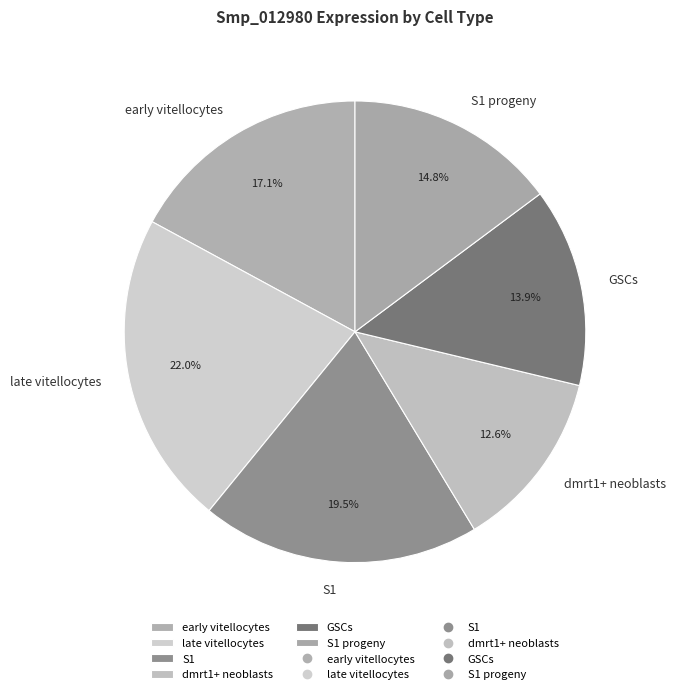

To the nearest percent, what is the combined percentage of dmrt1+ neoblasts and S1?

32%